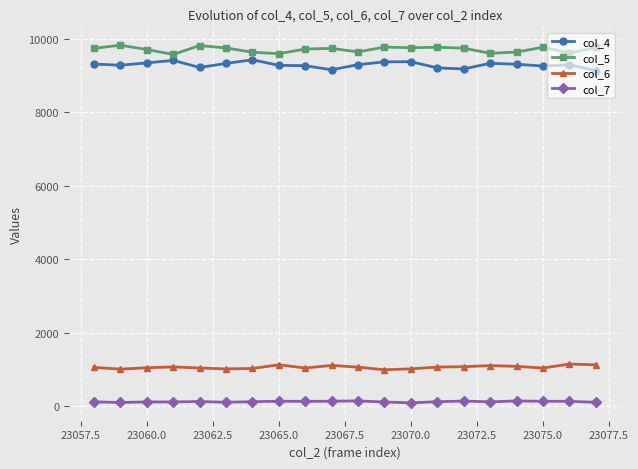

What is the maximum value shown in the chart?

9822